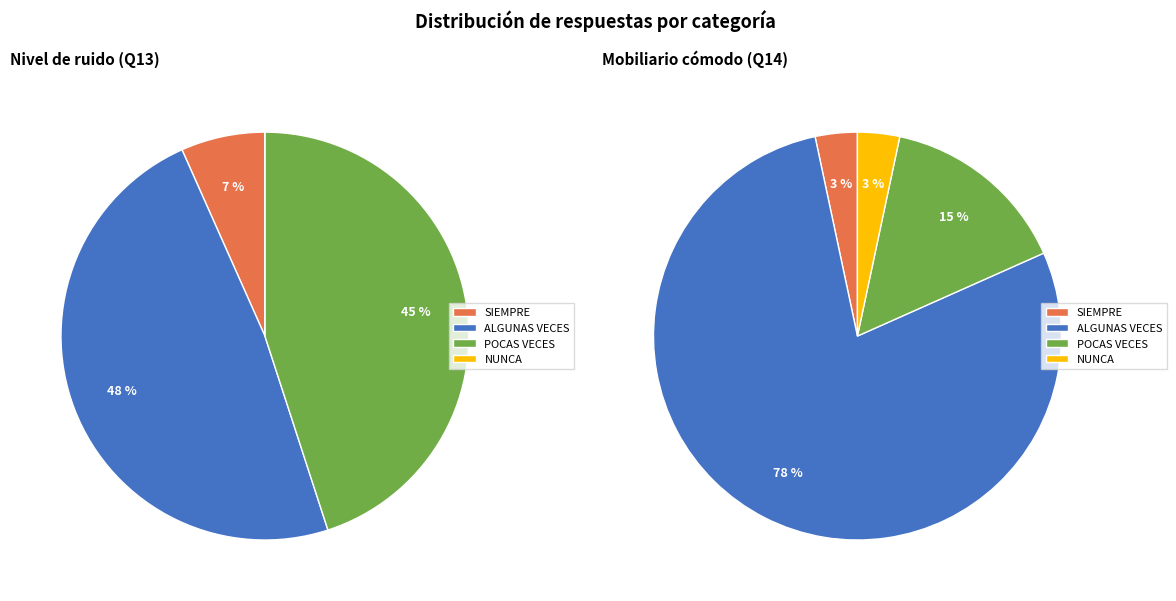

Which slice is the largest?

ALGUNAS VECES